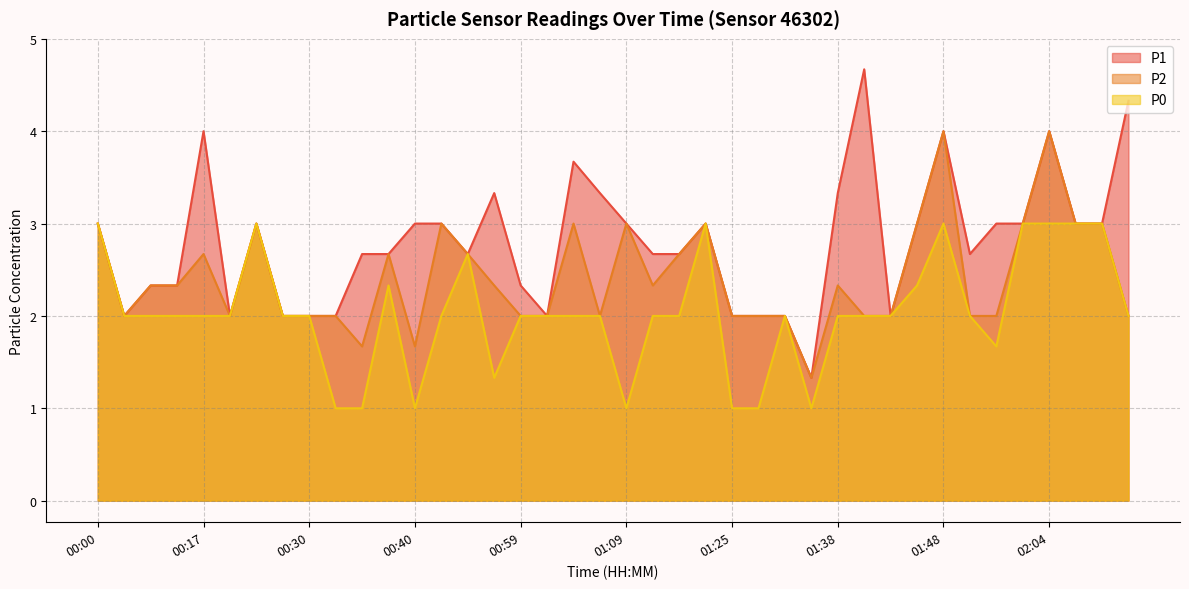

Which series has the largest range (max minus min)?

P1